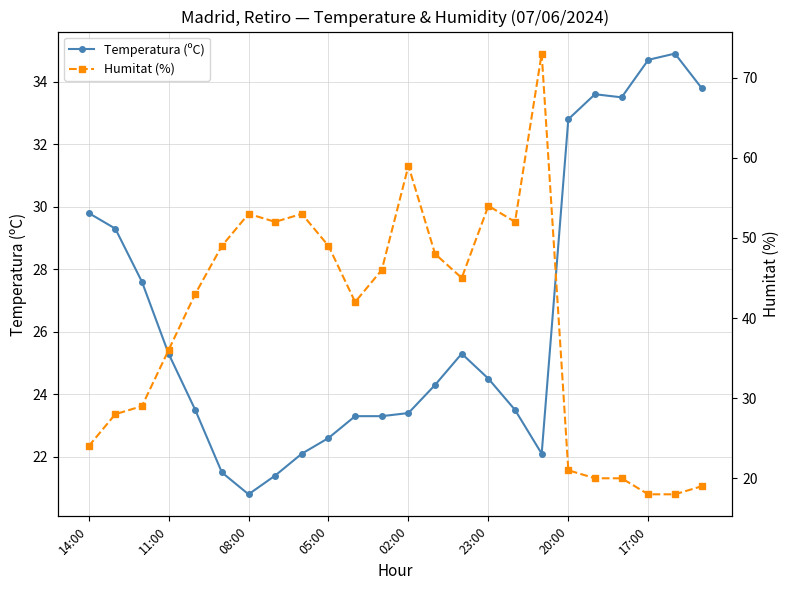

What is the smallest value displayed?

18.0